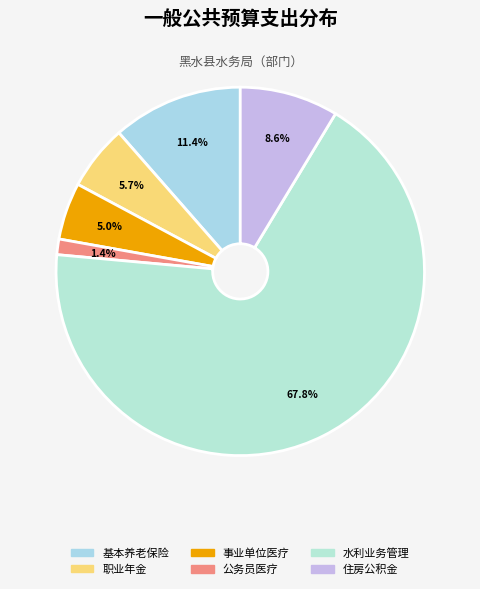

The 事业单位医疗 slice represents 1% of the pie. True or false?

False